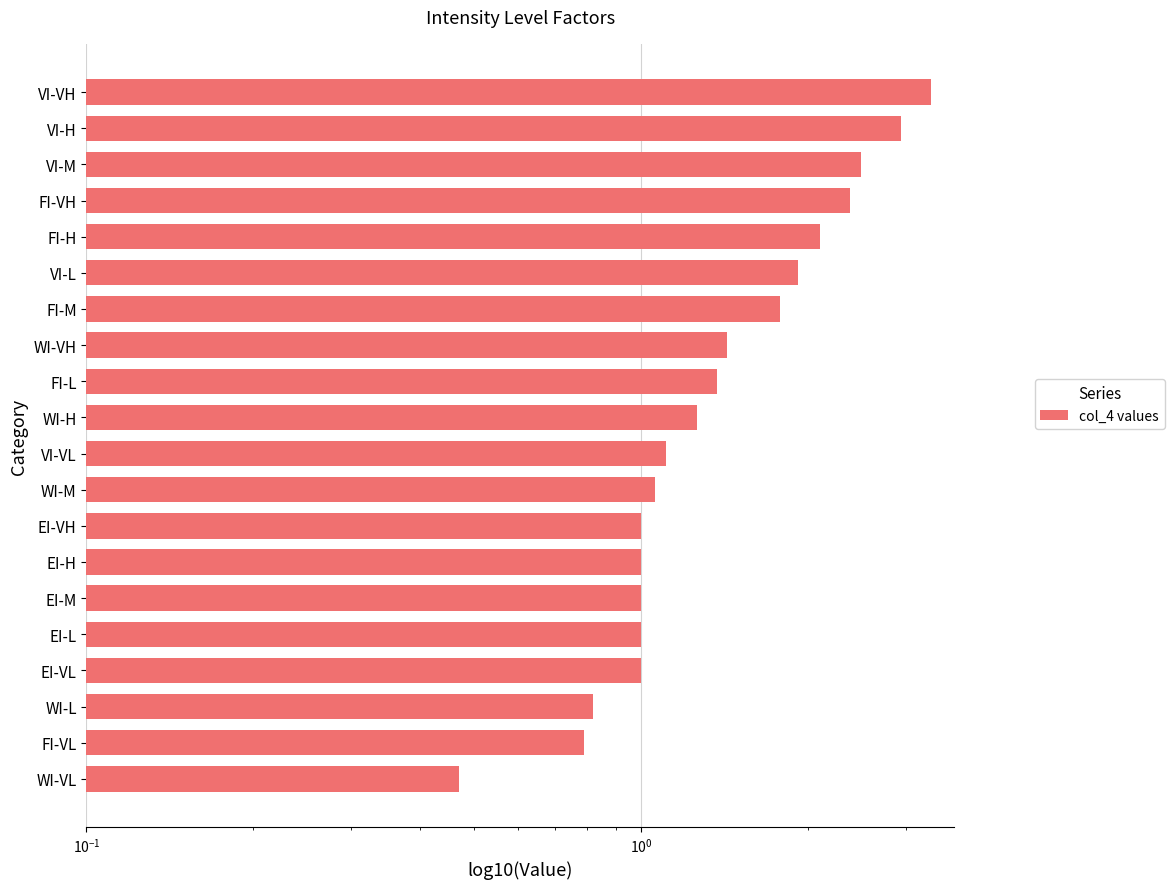

What position from the left is VI-VH?

20